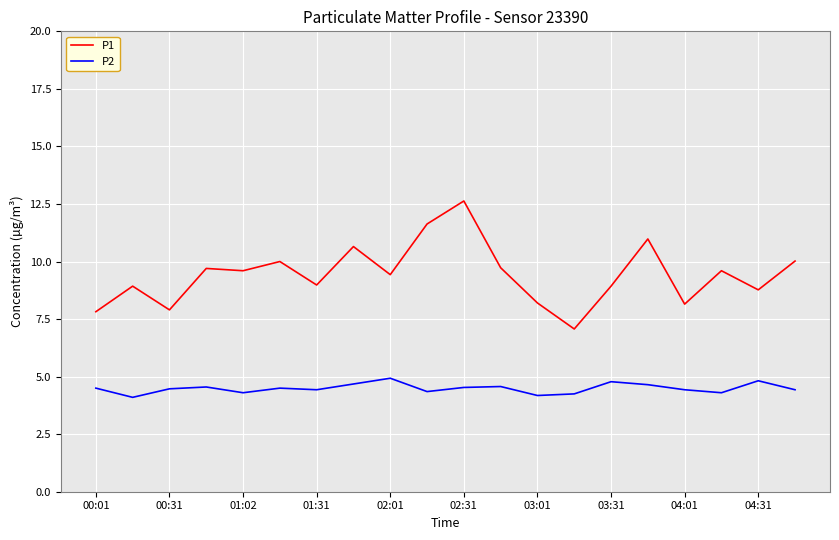

True or false: P2 has more than 1 points higher than both neighbors.

True